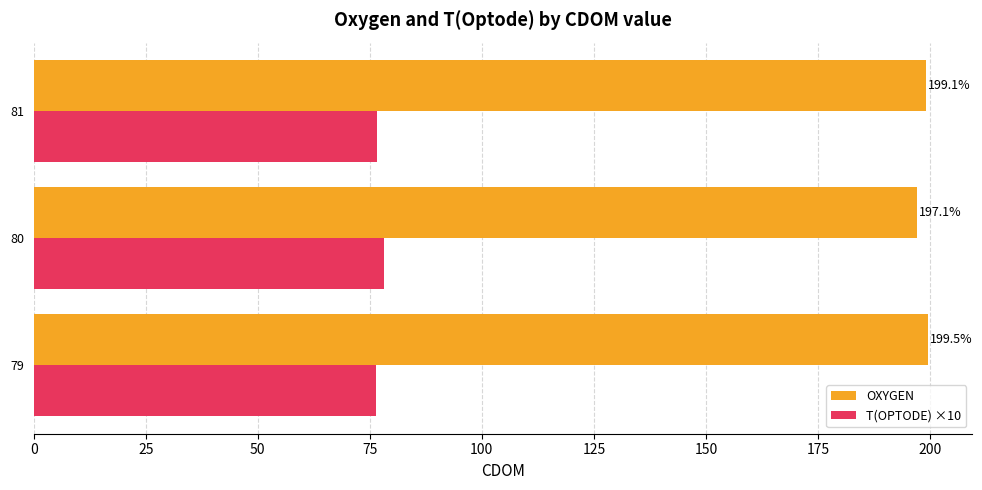

List the series in order of their overall mean, highest first.

OXYGEN, T(OPTODE) ×10